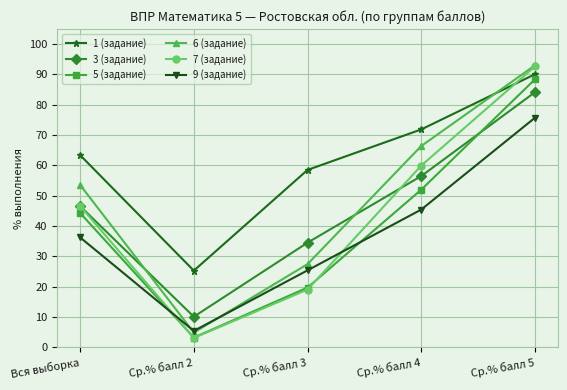

Which series has the largest range (max minus min)?

7 (задание)